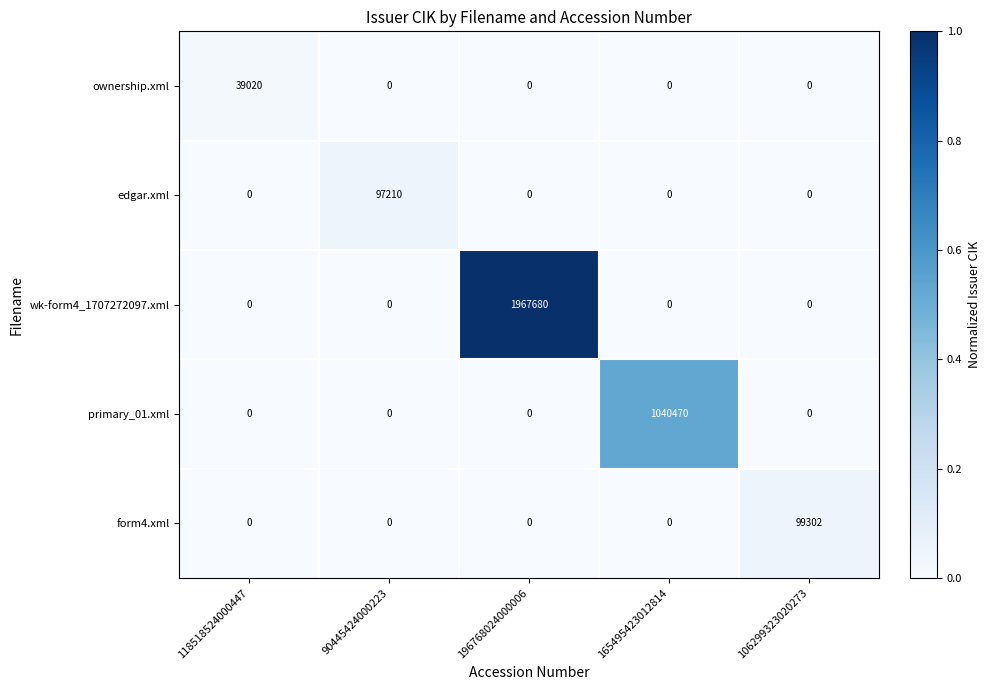

What is the maximum value for wk-form4_1707272097.xml?

1967680